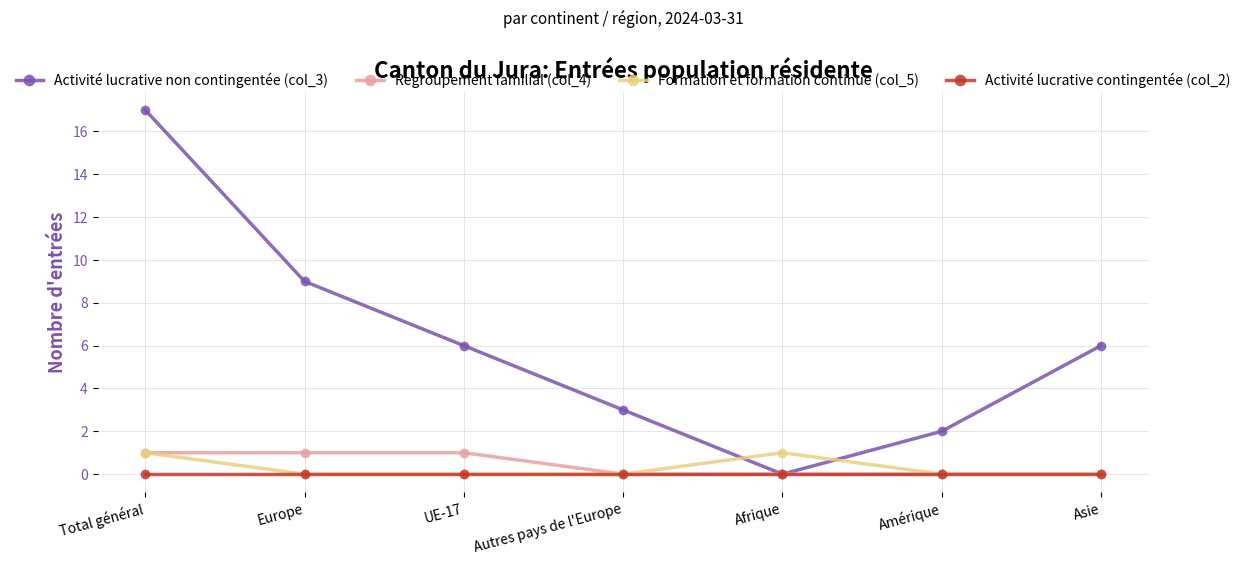

What are all the series names shown in the legend?

Activité lucrative non contingentée (col_3), Regroupement familial (col_4), Formation et formation continue (col_5), Activité lucrative contingentée (col_2)